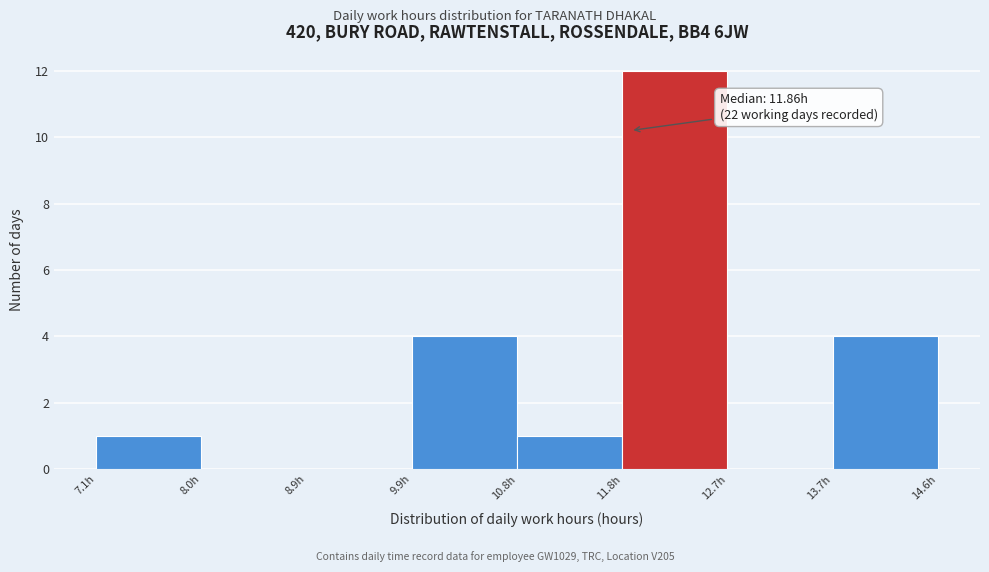

Over which range of the x-axis is the bar tallest?

11.8 to 12.7